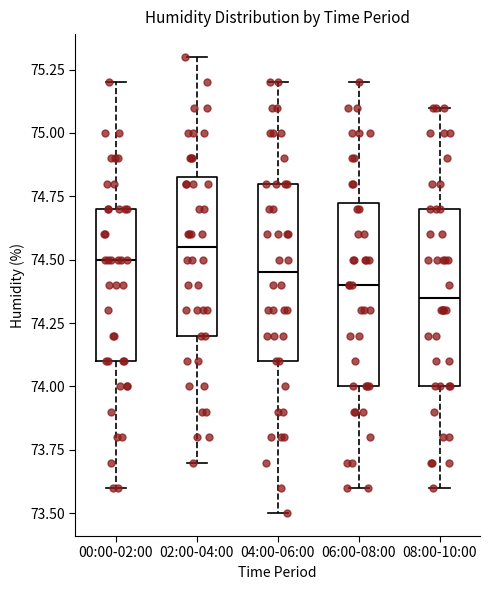

Where does the upper whisker of the box for 08:00-10:00 end on the y-axis? The values are not printed on the chart, so give them approximately, as read against the axis.

75.10